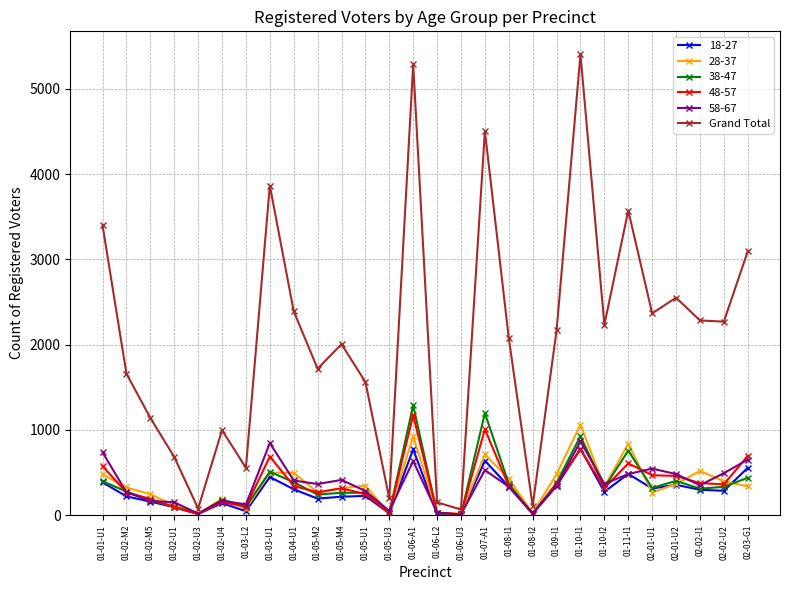

True or false: Grand Total has more than 1 points higher than both neighbors.

True